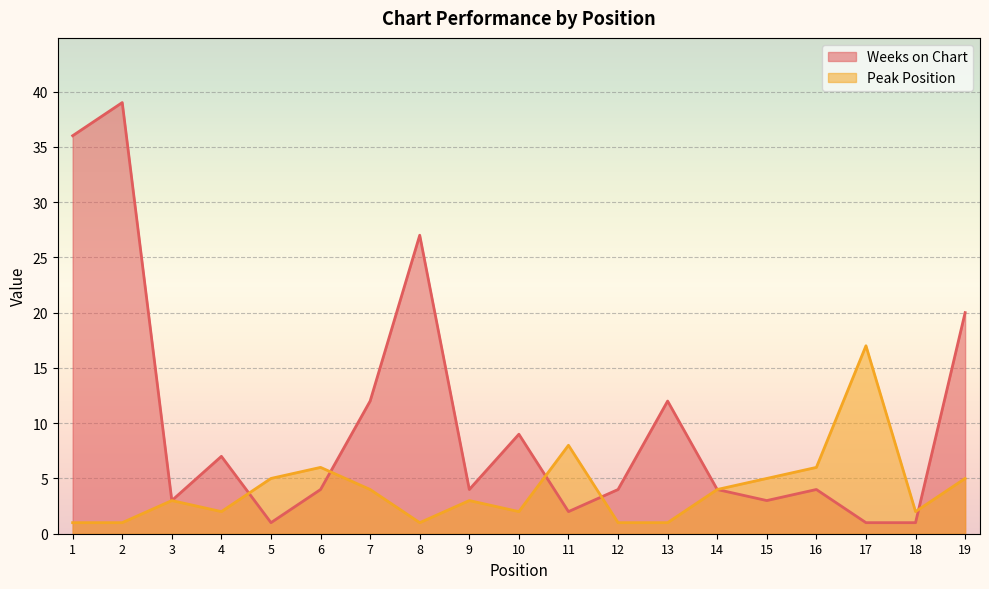

What is the smallest value displayed?

1